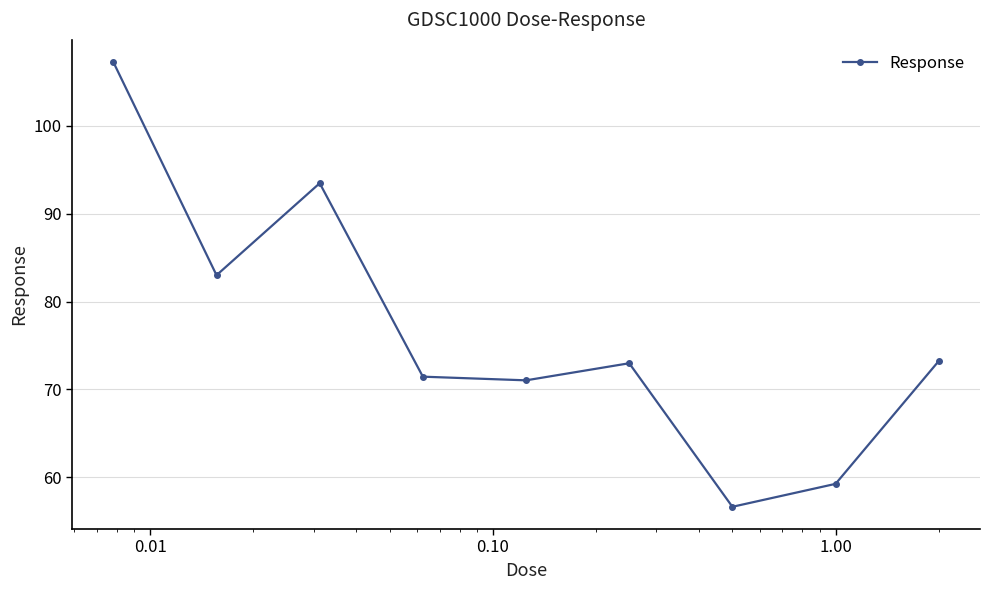

How many values are below 72?

4